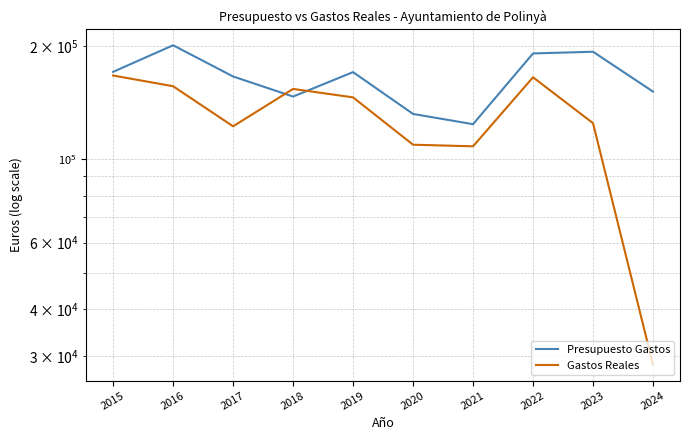

The value of Presupuesto Gastos at 2015 is 251781.7. True or false?

False